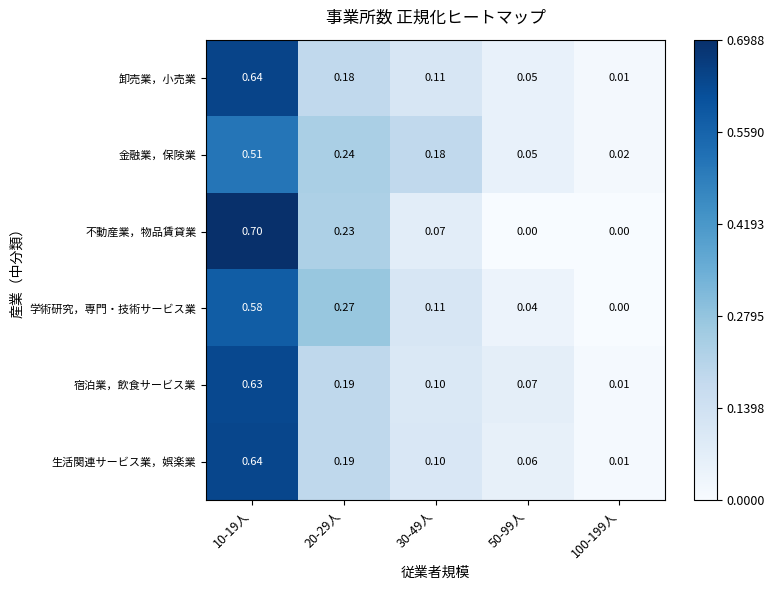

Which series has the widest spread of values?

不動産業，物品賃貸業